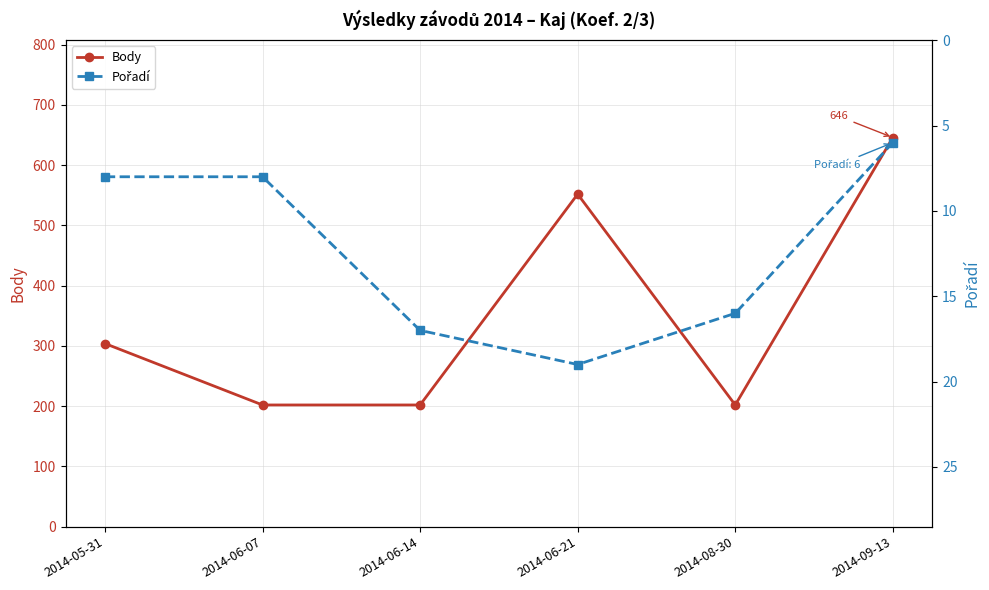

What is the value of the Body point at the 1st from the left?

304